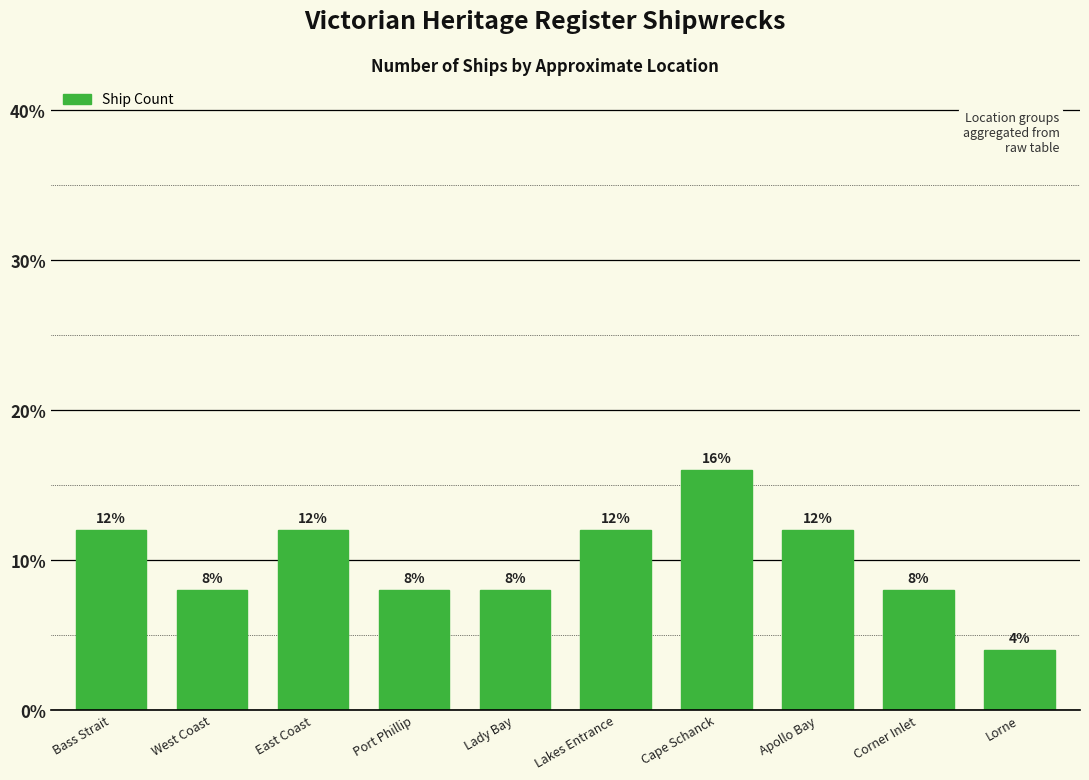

Reading left to right, transcribe all the data shown in this chart.

Bass Strait=12	West Coast=8	East Coast=12	Port Phillip=8	Lady Bay=8	Lakes Entrance=12	Cape Schanck=16	Apollo Bay=12	Corner Inlet=8	Lorne=4